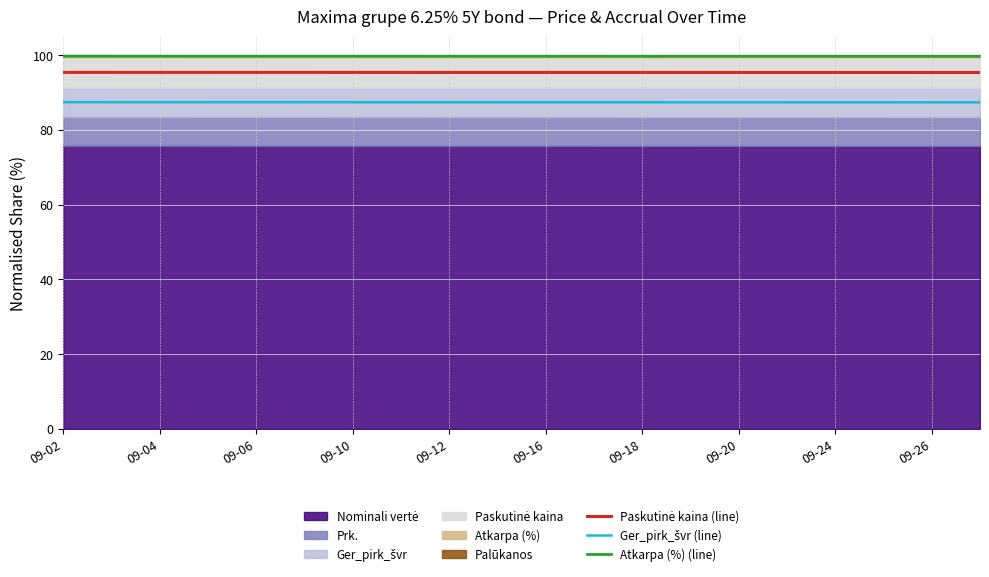

Is it true that Atkarpa (%) (line) equals 158.2 at 09-04?

False